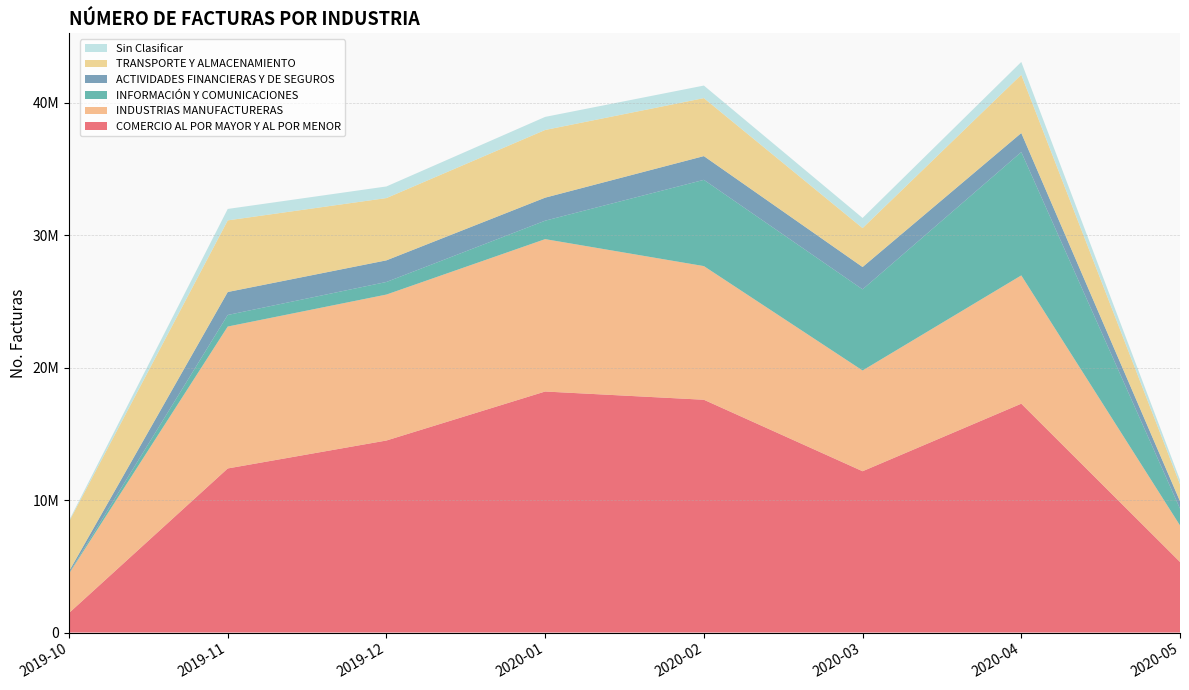

Reading left to right, what are all the values shown in this chart?

COMERCIO AL POR MAYOR Y AL POR MENOR: 1475826	12391323	14502201	18201846	17579859	12181541	17283060	5328909
INDUSTRIAS MANUFACTURERAS: 2973032	10717348	11022143	11507815	10093602	7608099	9688278	2758137
INFORMACIÓN Y COMUNICACIONES: 54052	873266	950083	1392959	6513394	6128014	9313678	1270479
ACTIVIDADES FINANCIERAS Y DE SEGUROS: 124423	1735347	1633947	1739345	1793877	1686254	1438607	560396
TRANSPORTE Y ALMACENAMIENTO: 3752339	5409723	4703740	5113114	4379157	2939385	4403773	1287336
Sin Clasificar: 82521	862424	875863	986334	948014	764699	964031	319506